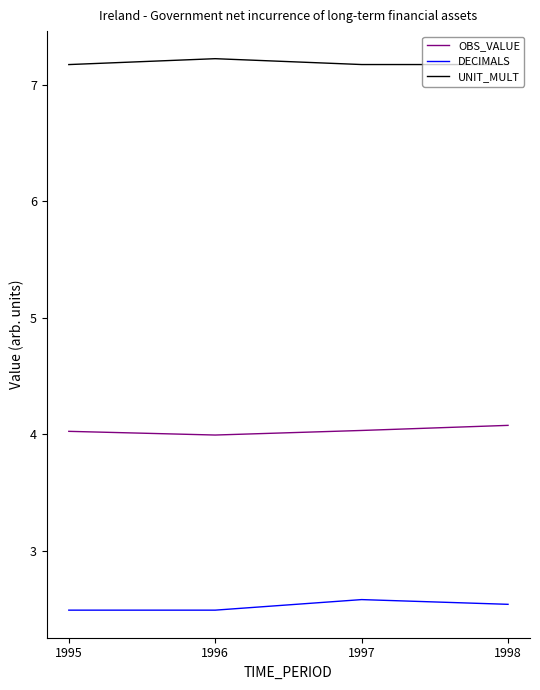

What is the spread (max minus min) of values at 1997?

4.6